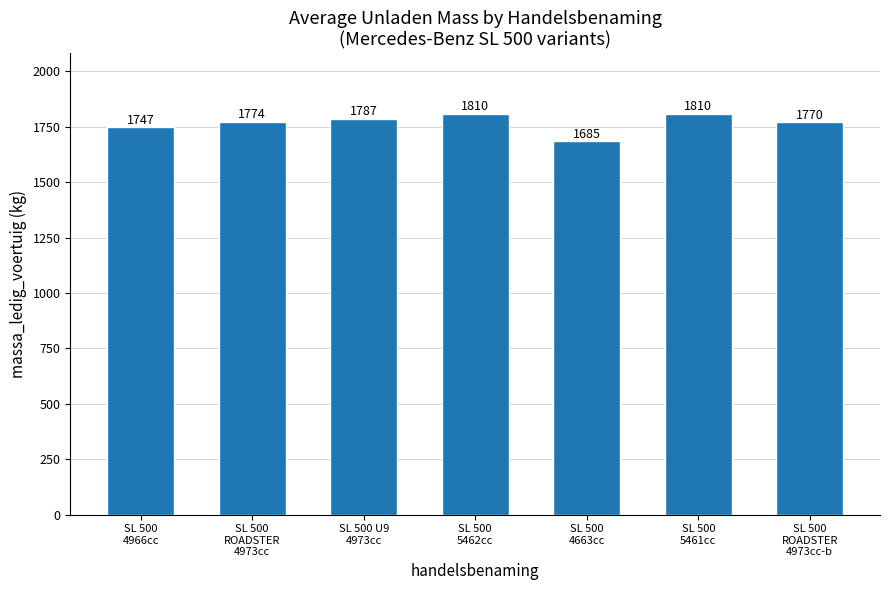

What is the value of the 2nd bar from the left?

1774